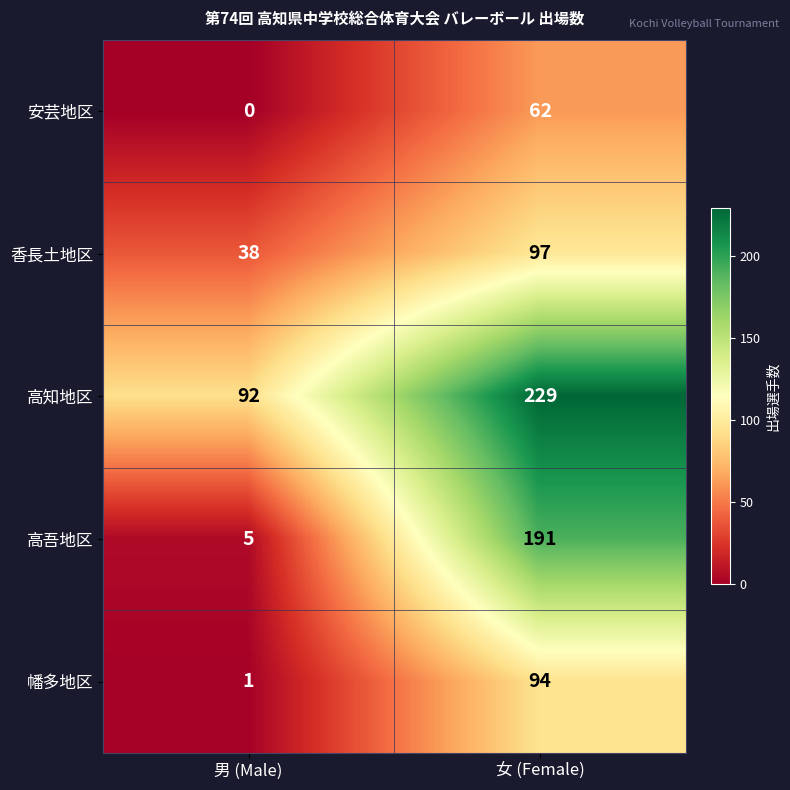

Reading left to right, list all the values displayed in this chart.

安芸地区: 男 (Male)=0	女 (Female)=62
香長土地区: 男 (Male)=38	女 (Female)=97
高知地区: 男 (Male)=92	女 (Female)=229
高吾地区: 男 (Male)=5	女 (Female)=191
幡多地区: 男 (Male)=1	女 (Female)=94